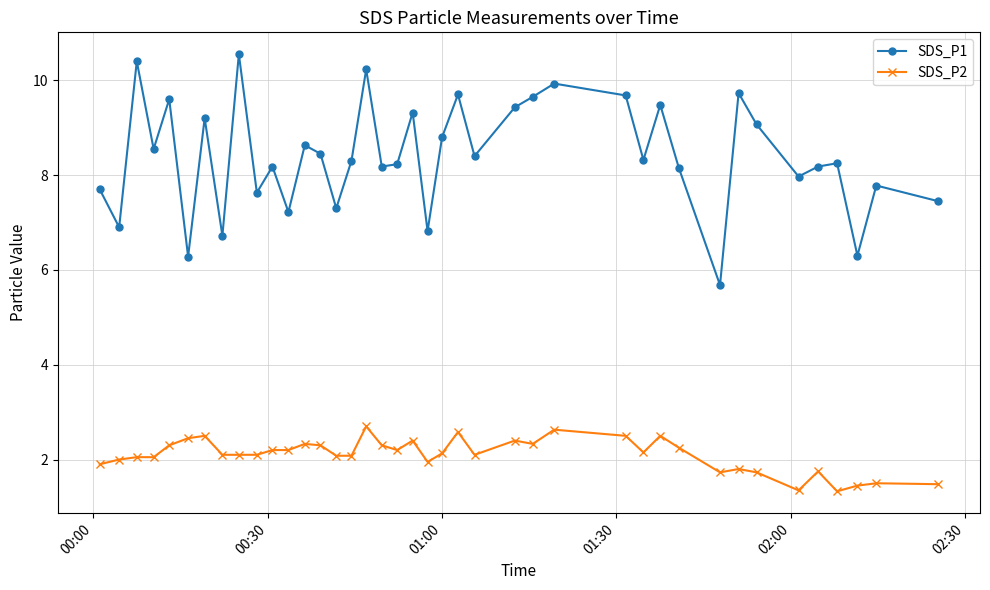

What is the lowest value of the SDS_P2 series?

1.3